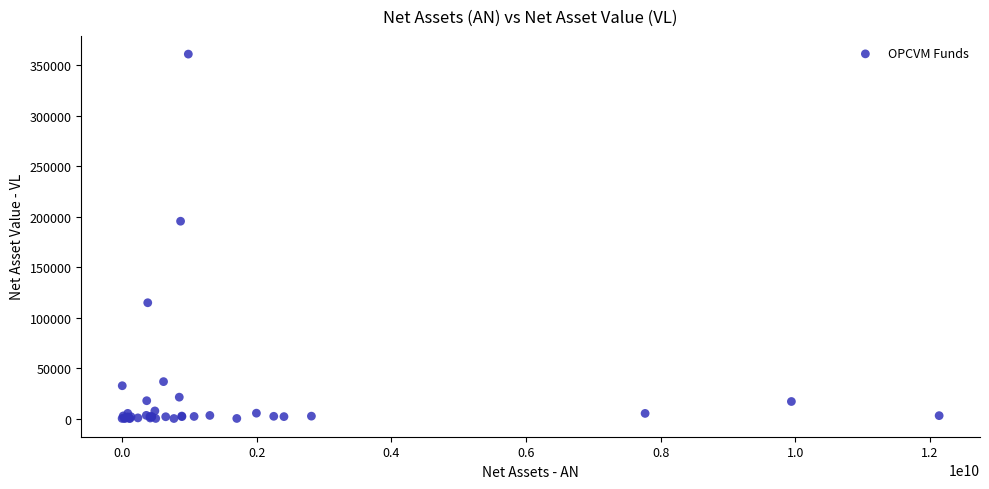

What Y value in the scatter plot is closest to 180569?

195505.4